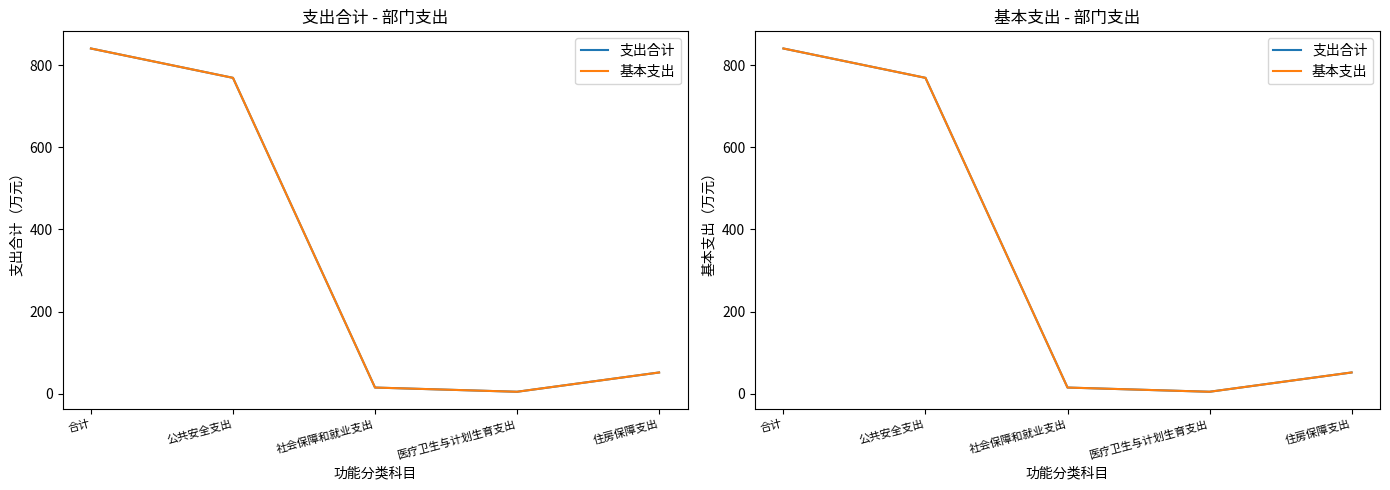

Is this an area chart (filled region under the line)?

No